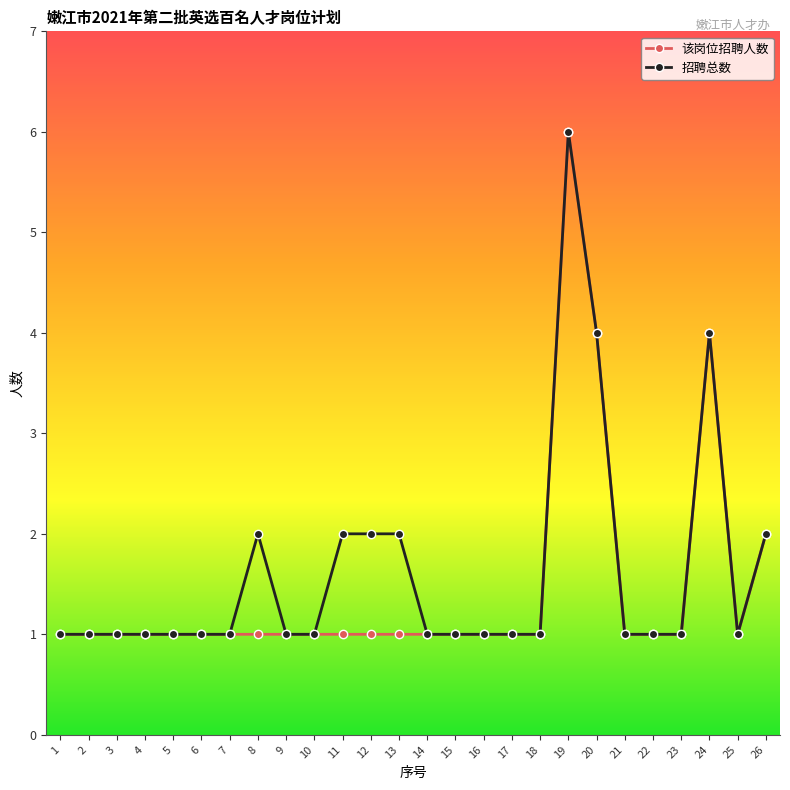

Which series changed the most between 8 and 19?

该岗位招聘人数